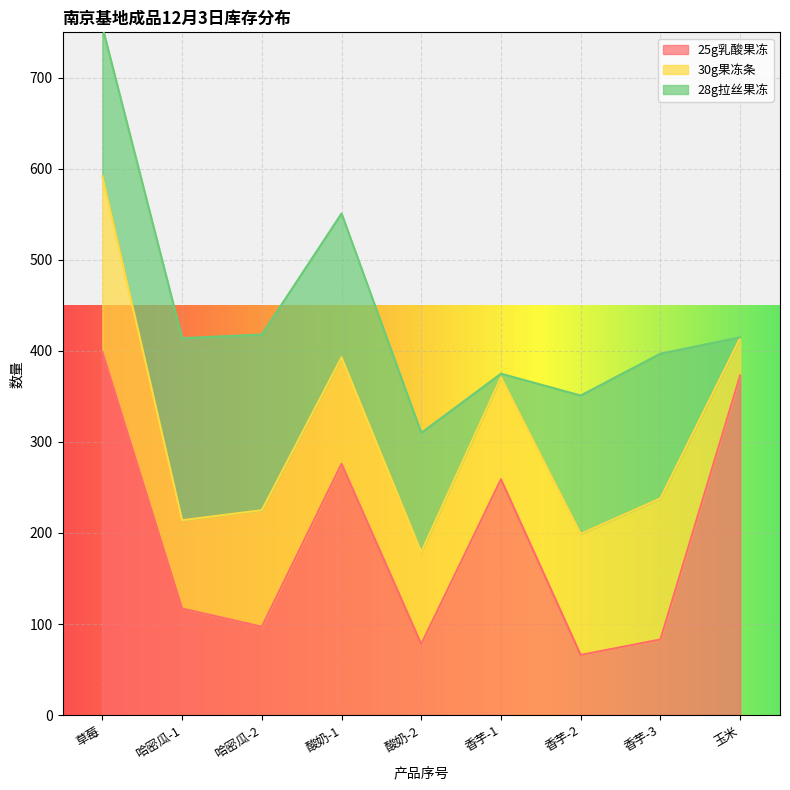

List the series in order of their peak value, highest first.

25g乳酸果冻, 28g拉丝果冻, 30g果冻条